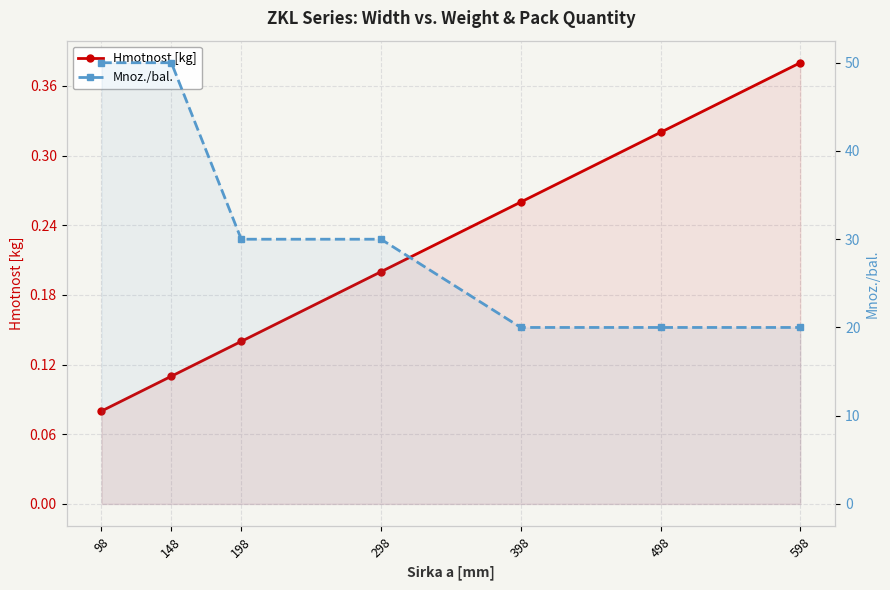

Between 198 and 498, which series saw the biggest shift?

Mnoz./bal.